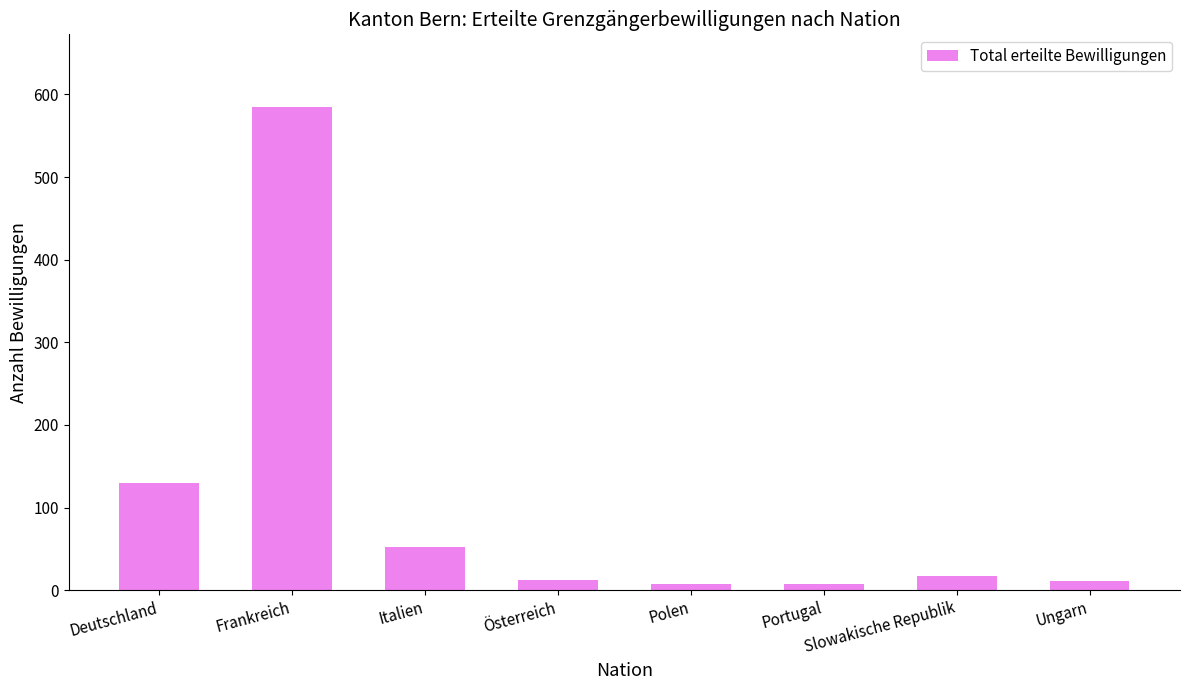

At which category does the chart reach its peak across all series?

Frankreich